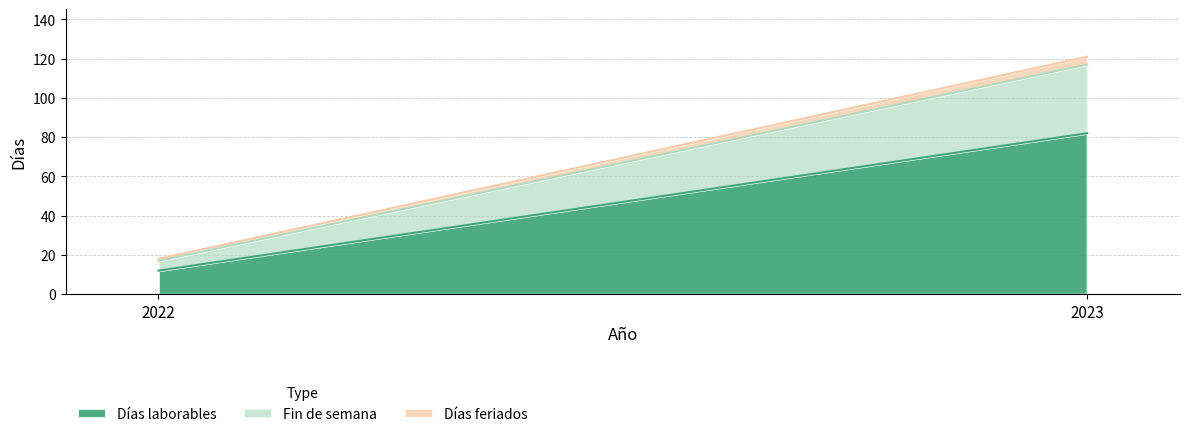

Reading left to right, list all the values displayed in this chart.

Días laborables: 12	82
Fin de semana: 5	35
Días feriados: 1	4